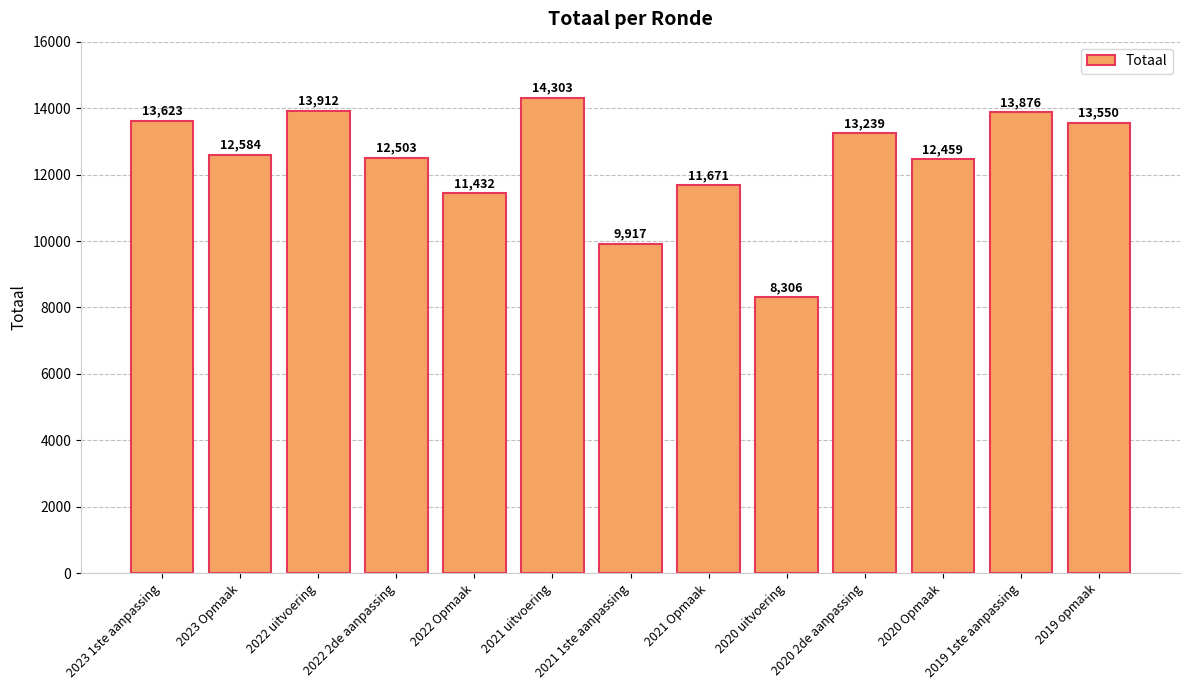

What is the average value?

12413